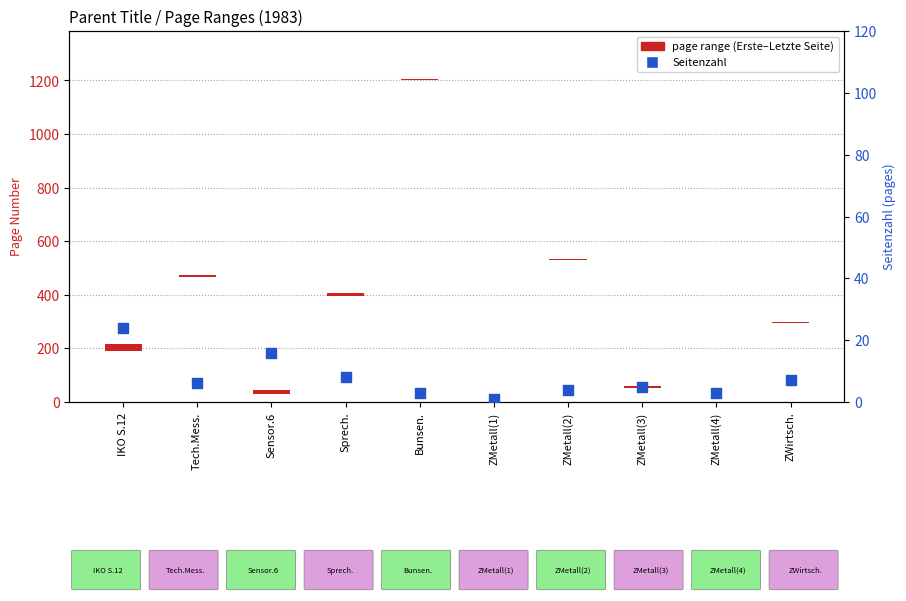

What is the change in value from Sprech. to Bunsen.?

-5